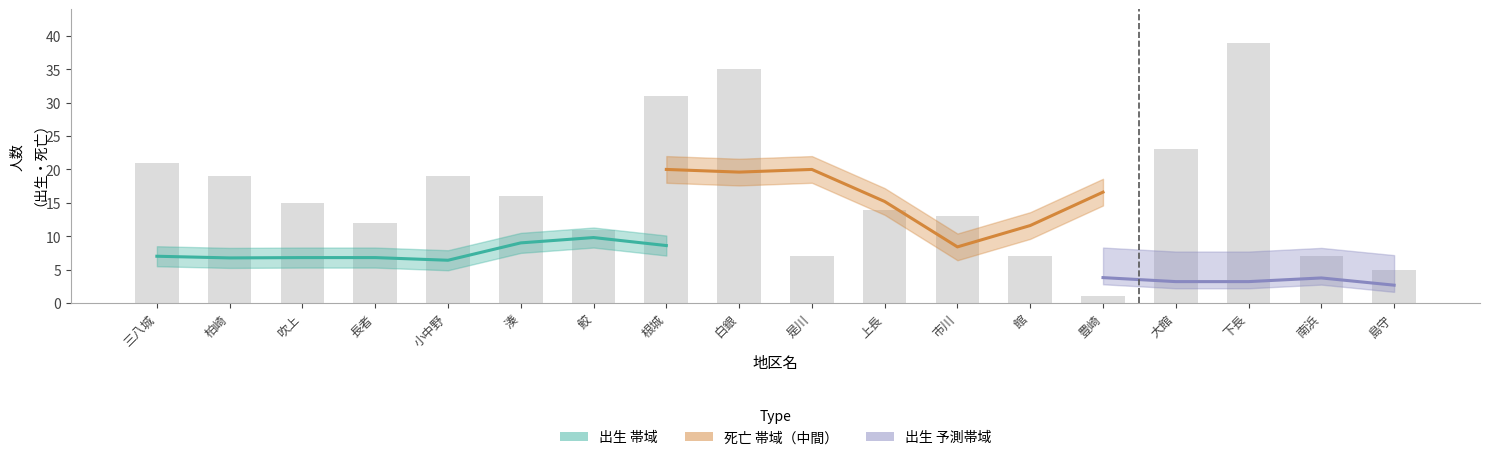

Reading right to left, transcribe all the data shown in this chart.

島守=5	南浜=7	下長=39	大館=23	豊崎=1	館=7	市川=13	上長=14	是川=7	白銀=35	根城=31	鮫=11	湊=16	小中野=19	長者=12	吹上=15	柏崎=19	三八城=21